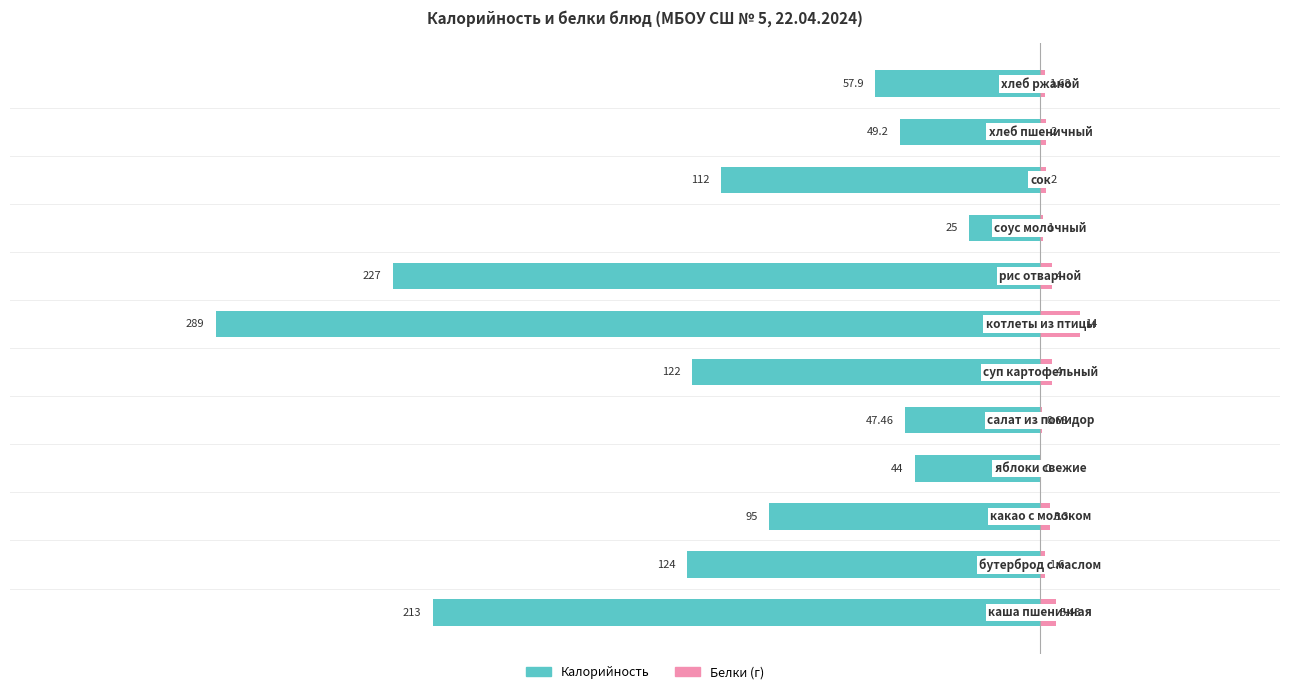

At how many categories does at least one series exceed -30?

12